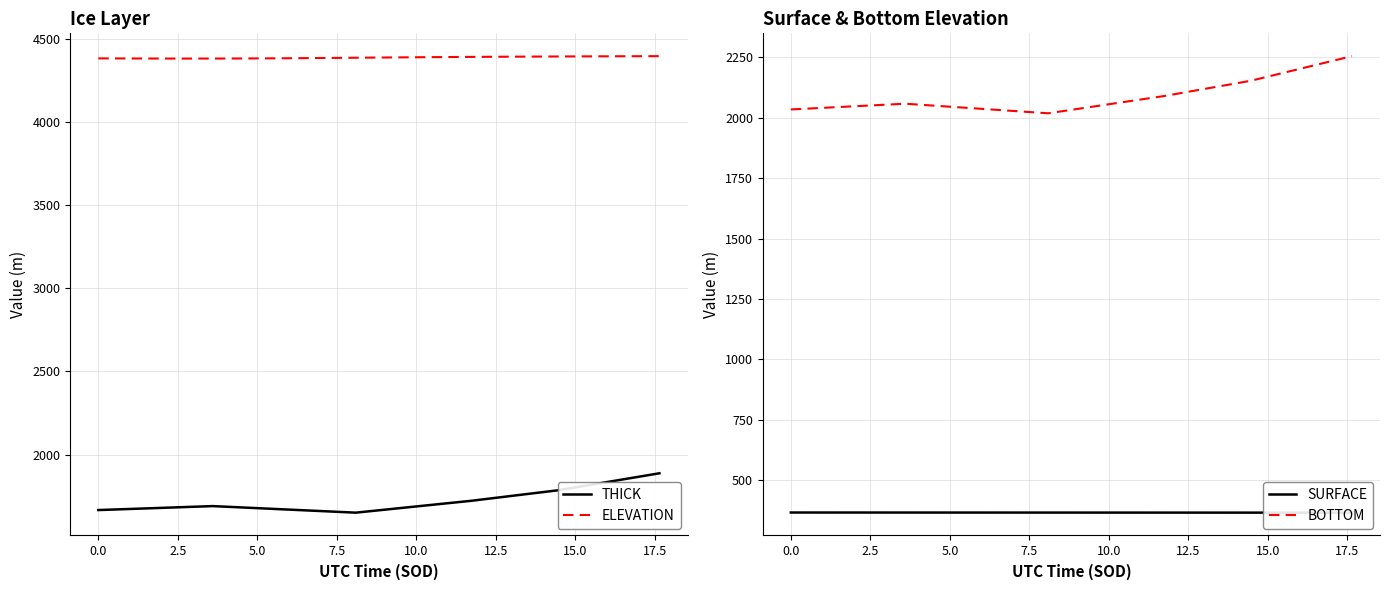

What is the highest value of the BOTTOM series?

2254.6